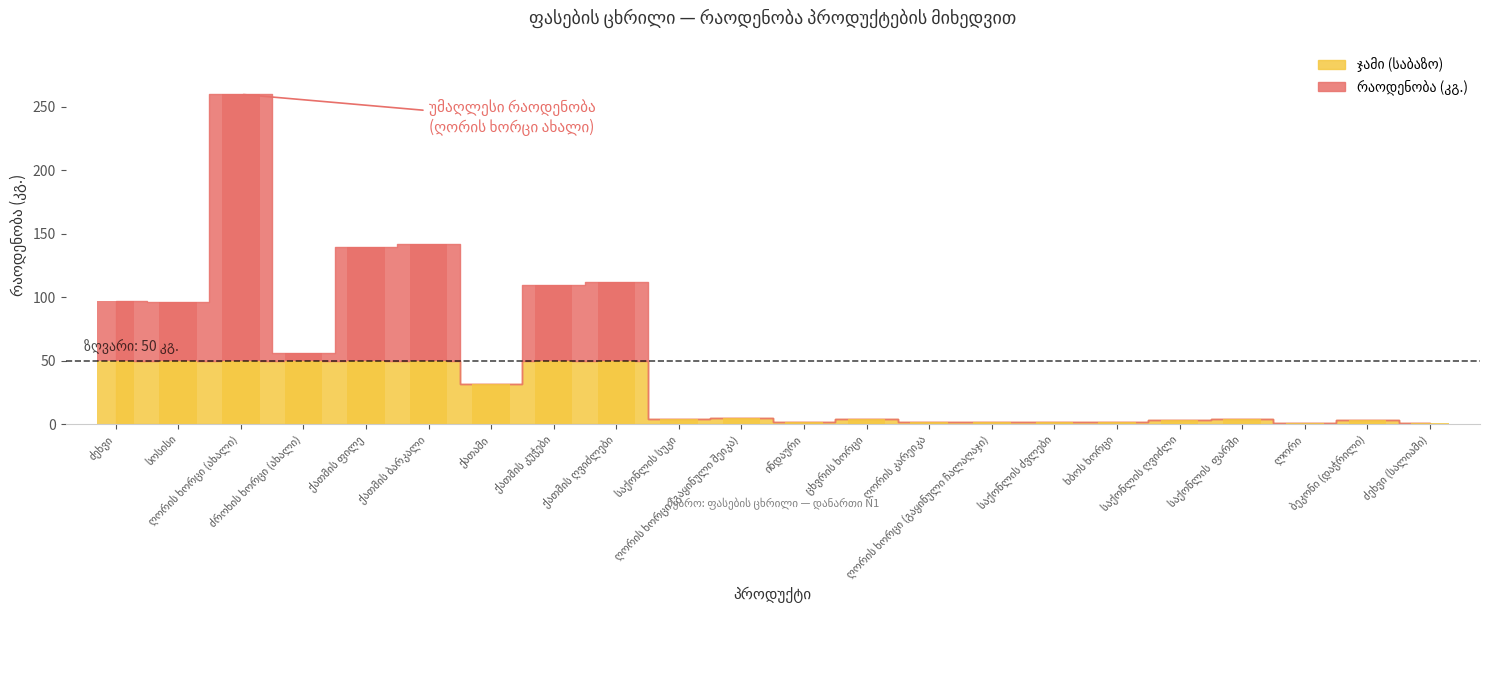

At ინდაური, list the series in order from smallest to largest.

ჯამი, რაოდენობა (კგ.)